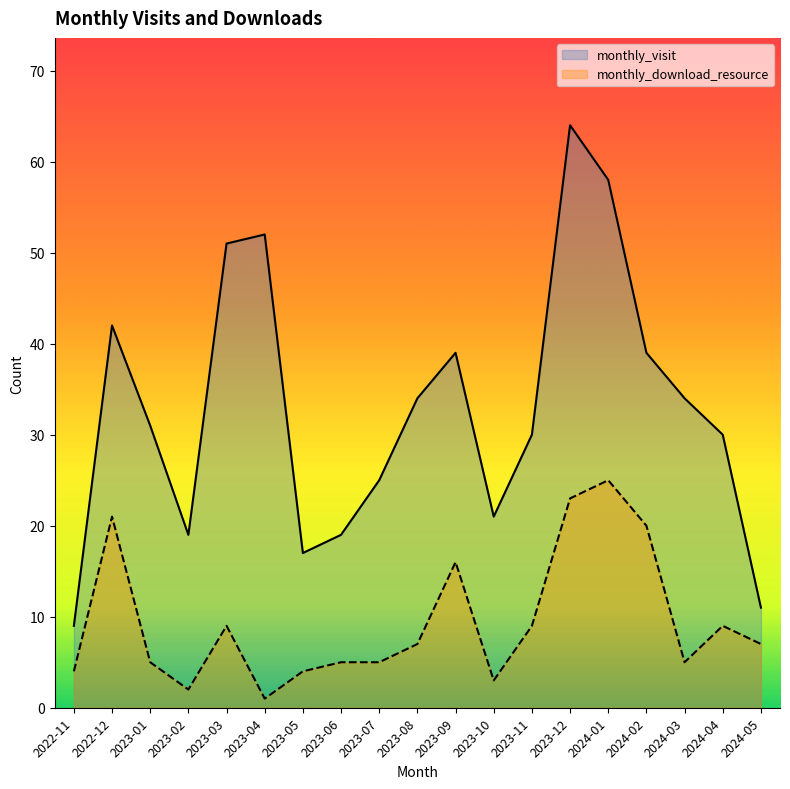

What are all the series names shown in the legend?

monthly_visit, monthly_download_resource